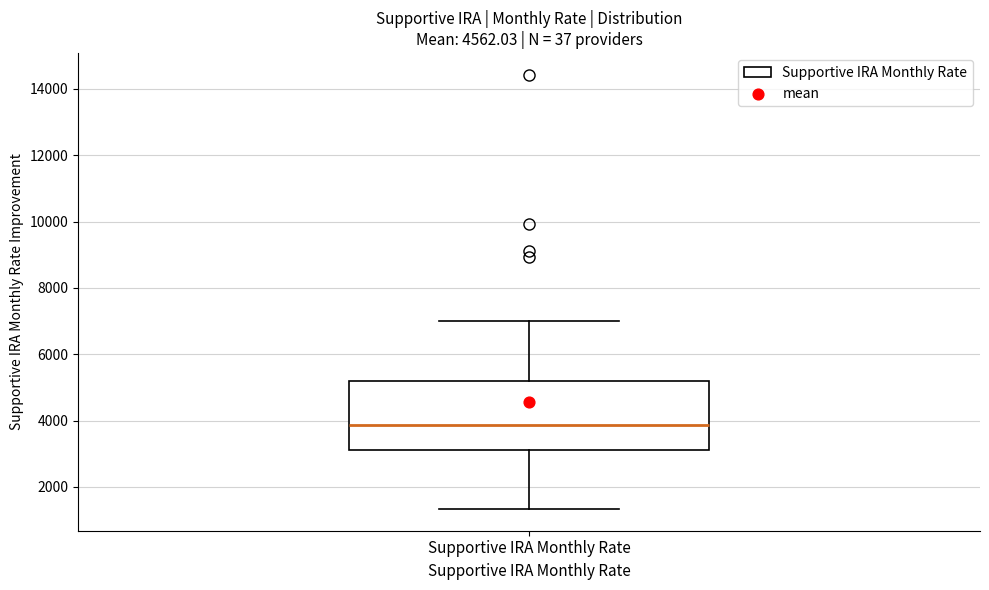

Read this box plot against the y-axis: the position of the median line, the range covered by the box, and the ends of both whiskers. The values are not printed on the chart, so give them approximately, as read against the axis.

median 3800, box 3000 to 5200, whiskers 1400 to 7000